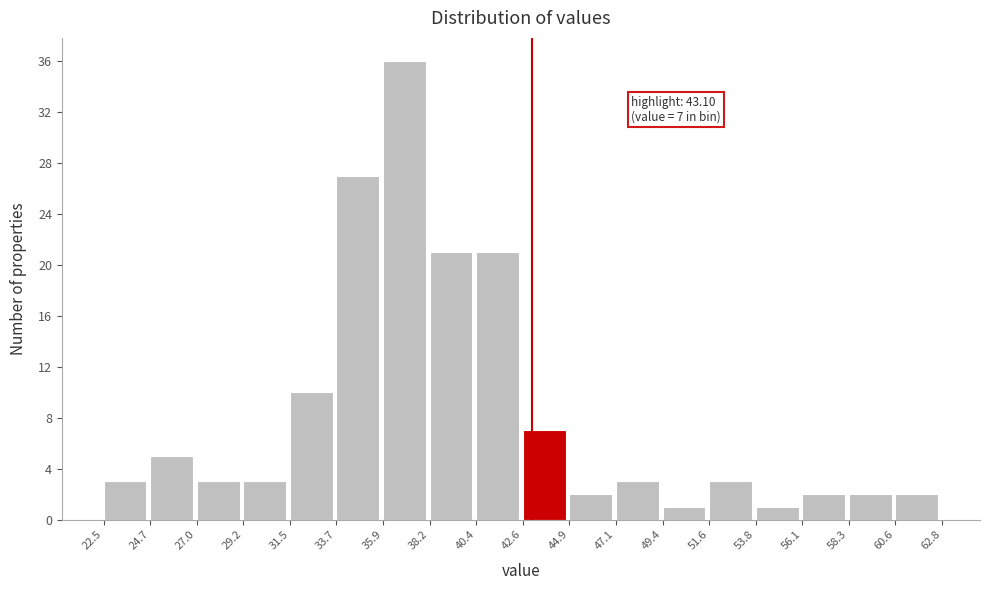

Which range on the x-axis has the tallest bar?

35.9 to 38.2